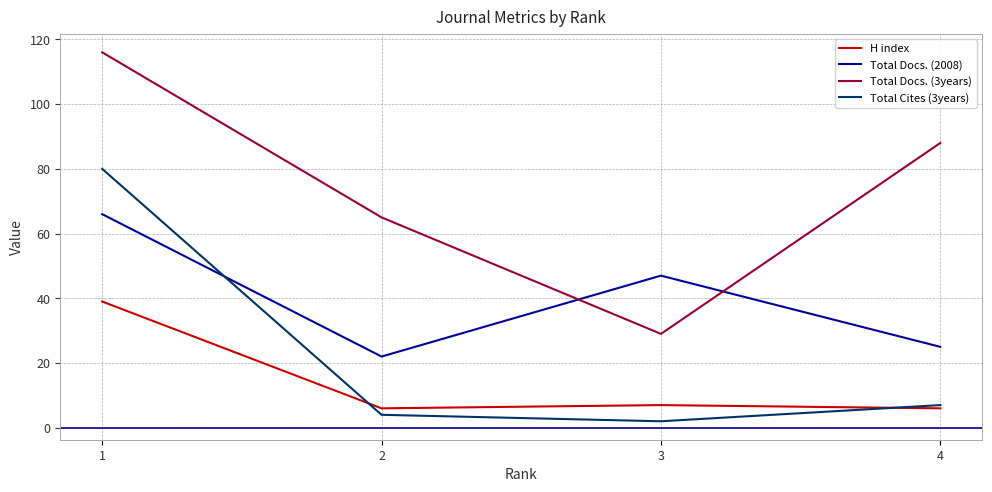

The Total Cites (3years) series shows 2 at 3. True or false?

True